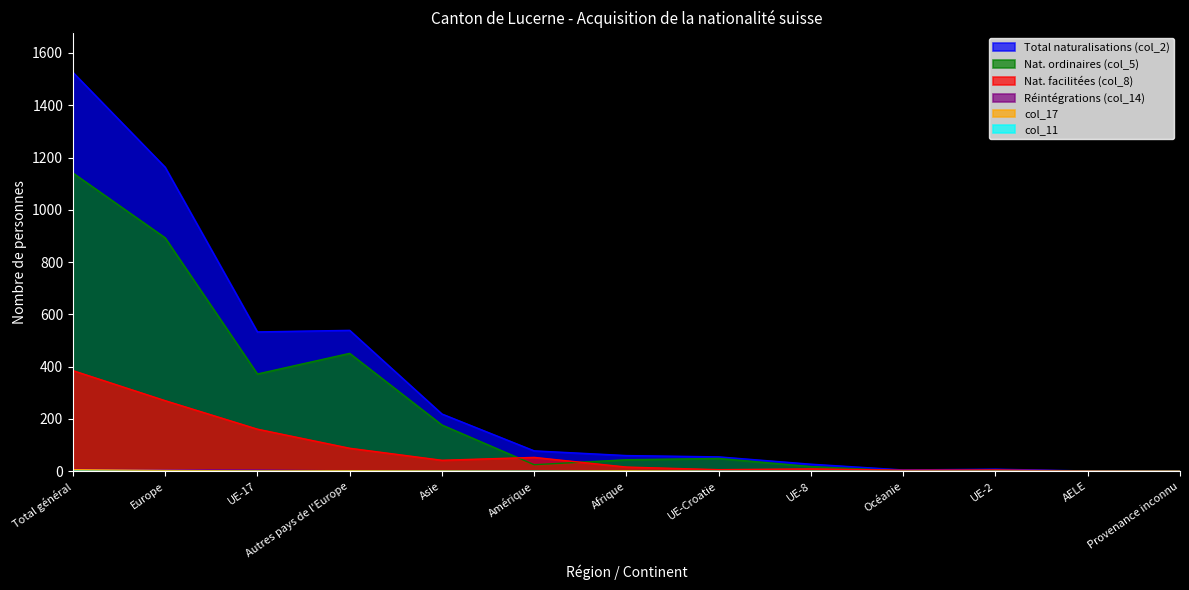

What is the total value across all series at Provenance inconnu?

2